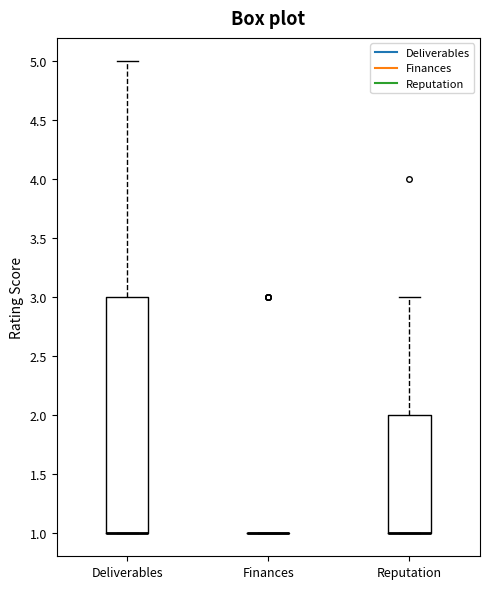

Reading left to right, transcribe this box plot: for each box, give where its median line is, the range the box spans, and where its two whiskers end, as read against the y-axis. The values are not printed on the chart, so give them approximately, as read against the axis.

Deliverables: median 1 (drawn on the box's lower edge), box 1 to 3, whiskers 1 to 5
Finances: box collapsed to a line at 1, whiskers 1 to 1
Reputation: median 1 (drawn on the box's lower edge), box 1 to 2, whiskers 1 to 3